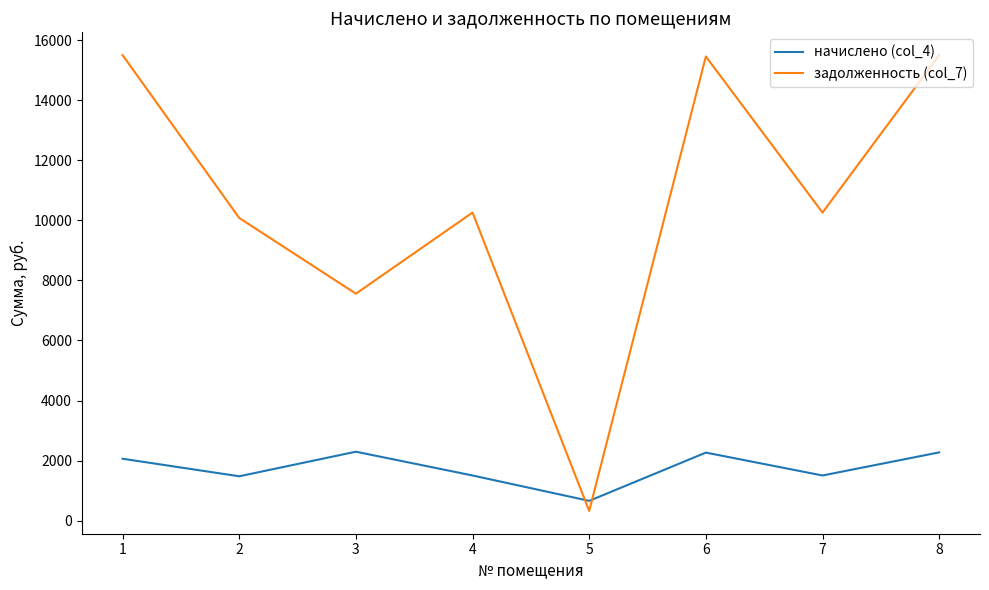

The value of начислено (col_4) at 3 is 947.7. True or false?

False